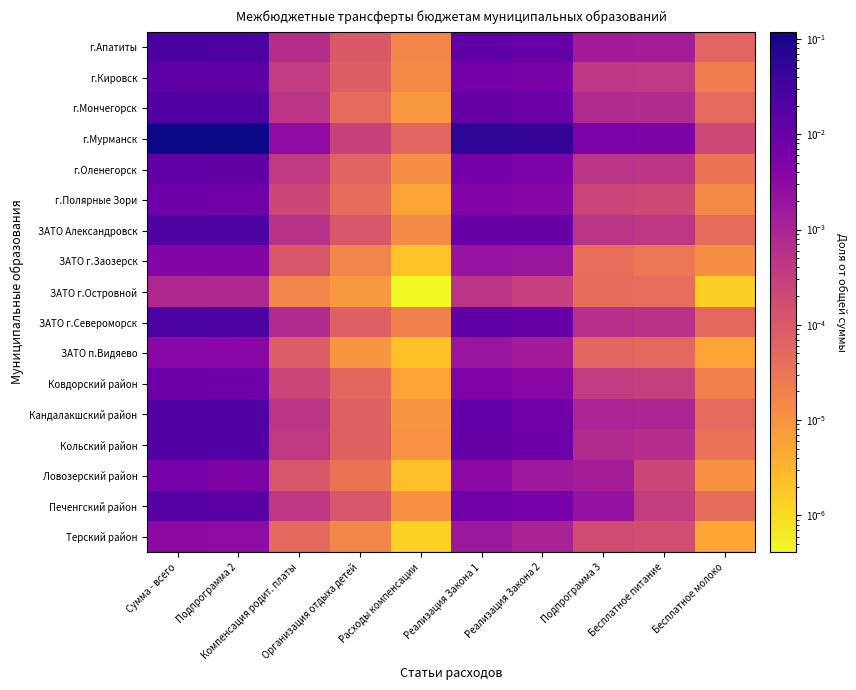

Reading left to right, what are all the values shown in this chart?

г.Апатиты: Сумма - всего=0.0	Подпрограмма 2=0.0	Компенсация родит. платы=0.0	Организация отдыха детей=0.0	Расходы компенсации=0.0	Реализация Закона 1=0.0	Реализация Закона 2=0.0	Подпрограмма 3=0.0	Бесплатное питание=0.0	Бесплатное молоко=0.0
г.Кировск: Сумма - всего=0.0	Подпрограмма 2=0.0	Компенсация родит. платы=0.0	Организация отдыха детей=0.0	Расходы компенсации=0.0	Реализация Закона 1=0.0	Реализация Закона 2=0.0	Подпрограмма 3=0.0	Бесплатное питание=0.0	Бесплатное молоко=0.0
г.Мончегорск: Сумма - всего=0.0	Подпрограмма 2=0.0	Компенсация родит. платы=0.0	Организация отдыха детей=0.0	Расходы компенсации=0.0	Реализация Закона 1=0.0	Реализация Закона 2=0.0	Подпрограмма 3=0.0	Бесплатное питание=0.0	Бесплатное молоко=0.0
г.Мурманск: Сумма - всего=0.1	Подпрограмма 2=0.1	Компенсация родит. платы=0.0	Организация отдыха детей=0.0	Расходы компенсации=0.0	Реализация Закона 1=0.1	Реализация Закона 2=0.0	Подпрограмма 3=0.0	Бесплатное питание=0.0	Бесплатное молоко=0.0
г.Оленегорск: Сумма - всего=0.0	Подпрограмма 2=0.0	Компенсация родит. платы=0.0	Организация отдыха детей=0.0	Расходы компенсации=0.0	Реализация Закона 1=0.0	Реализация Закона 2=0.0	Подпрограмма 3=0.0	Бесплатное питание=0.0	Бесплатное молоко=0.0
г.Полярные Зори: Сумма - всего=0.0	Подпрограмма 2=0.0	Компенсация родит. платы=0.0	Организация отдыха детей=0.0	Расходы компенсации=0.0	Реализация Закона 1=0.0	Реализация Закона 2=0.0	Подпрограмма 3=0.0	Бесплатное питание=0.0	Бесплатное молоко=0.0
ЗАТО Александровск: Сумма - всего=0.0	Подпрограмма 2=0.0	Компенсация родит. платы=0.0	Организация отдыха детей=0.0	Расходы компенсации=0.0	Реализация Закона 1=0.0	Реализация Закона 2=0.0	Подпрограмма 3=0.0	Бесплатное питание=0.0	Бесплатное молоко=0.0
ЗАТО г.Заозерск: Сумма - всего=0.0	Подпрограмма 2=0.0	Компенсация родит. платы=0.0	Организация отдыха детей=0.0	Расходы компенсации=0.0	Реализация Закона 1=0.0	Реализация Закона 2=0.0	Подпрограмма 3=0.0	Бесплатное питание=0.0	Бесплатное молоко=0.0
ЗАТО г.Островной: Сумма - всего=0.0	Подпрограмма 2=0.0	Компенсация родит. платы=0.0	Организация отдыха детей=0.0	Расходы компенсации=0.0	Реализация Закона 1=0.0	Реализация Закона 2=0.0	Подпрограмма 3=0.0	Бесплатное питание=0.0	Бесплатное молоко=0.0
ЗАТО г.Североморск: Сумма - всего=0.0	Подпрограмма 2=0.0	Компенсация родит. платы=0.0	Организация отдыха детей=0.0	Расходы компенсации=0.0	Реализация Закона 1=0.0	Реализация Закона 2=0.0	Подпрограмма 3=0.0	Бесплатное питание=0.0	Бесплатное молоко=0.0
ЗАТО п.Видяево: Сумма - всего=0.0	Подпрограмма 2=0.0	Компенсация родит. платы=0.0	Организация отдыха детей=0.0	Расходы компенсации=0.0	Реализация Закона 1=0.0	Реализация Закона 2=0.0	Подпрограмма 3=0.0	Бесплатное питание=0.0	Бесплатное молоко=0.0
Ковдорский район: Сумма - всего=0.0	Подпрограмма 2=0.0	Компенсация родит. платы=0.0	Организация отдыха детей=0.0	Расходы компенсации=0.0	Реализация Закона 1=0.0	Реализация Закона 2=0.0	Подпрограмма 3=0.0	Бесплатное питание=0.0	Бесплатное молоко=0.0
Кандалакшский район: Сумма - всего=0.0	Подпрограмма 2=0.0	Компенсация родит. платы=0.0	Организация отдыха детей=0.0	Расходы компенсации=0.0	Реализация Закона 1=0.0	Реализация Закона 2=0.0	Подпрограмма 3=0.0	Бесплатное питание=0.0	Бесплатное молоко=0.0
Кольский район: Сумма - всего=0.0	Подпрограмма 2=0.0	Компенсация родит. платы=0.0	Организация отдыха детей=0.0	Расходы компенсации=0.0	Реализация Закона 1=0.0	Реализация Закона 2=0.0	Подпрограмма 3=0.0	Бесплатное питание=0.0	Бесплатное молоко=0.0
Ловозерский район: Сумма - всего=0.0	Подпрограмма 2=0.0	Компенсация родит. платы=0.0	Организация отдыха детей=0.0	Расходы компенсации=0.0	Реализация Закона 1=0.0	Реализация Закона 2=0.0	Подпрограмма 3=0.0	Бесплатное питание=0.0	Бесплатное молоко=0.0
Печенгский район: Сумма - всего=0.0	Подпрограмма 2=0.0	Компенсация родит. платы=0.0	Организация отдыха детей=0.0	Расходы компенсации=0.0	Реализация Закона 1=0.0	Реализация Закона 2=0.0	Подпрограмма 3=0.0	Бесплатное питание=0.0	Бесплатное молоко=0.0
Терский район: Сумма - всего=0.0	Подпрограмма 2=0.0	Компенсация родит. платы=0.0	Организация отдыха детей=0.0	Расходы компенсации=0.0	Реализация Закона 1=0.0	Реализация Закона 2=0.0	Подпрограмма 3=0.0	Бесплатное питание=0.0	Бесплатное молоко=0.0